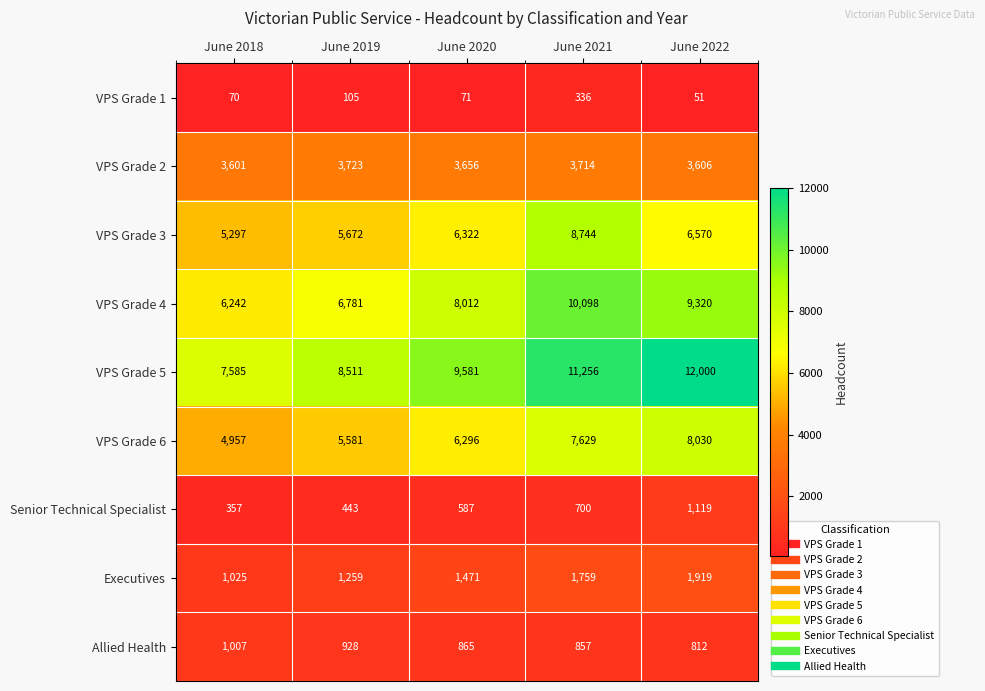

What is the approximate value of VPS Grade 1 at June 2020?

71